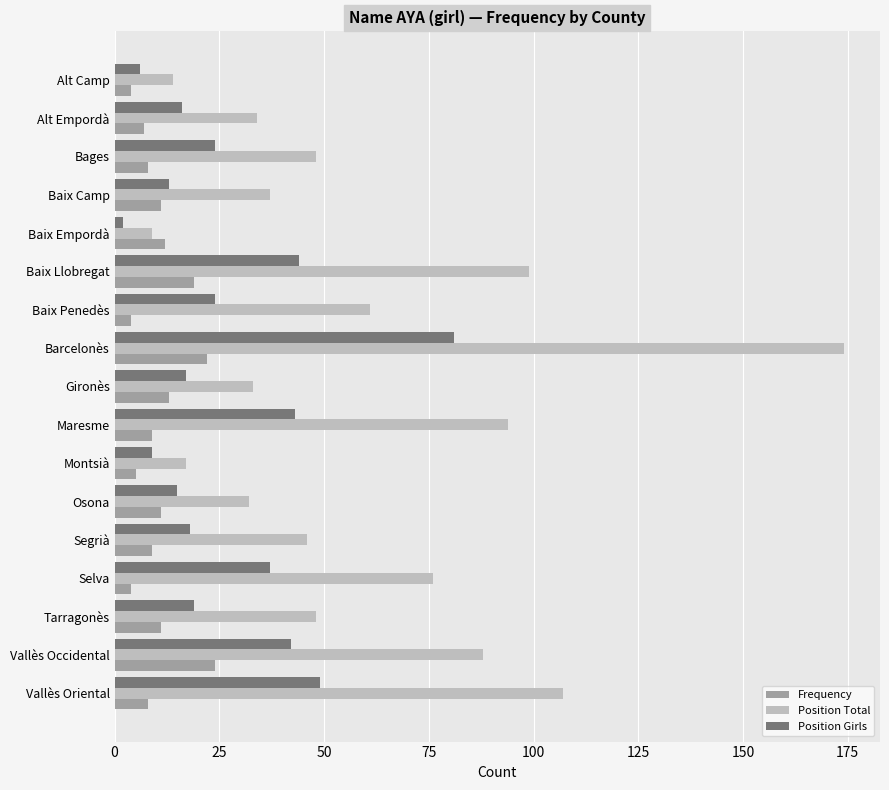

What is the spread (max minus min) of values at Selva?

72